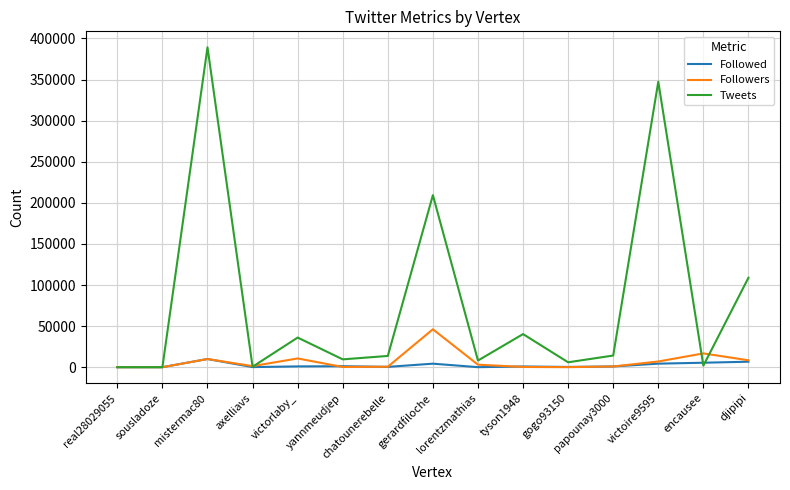

Where does the Followed series first go above 921?

mistermac80